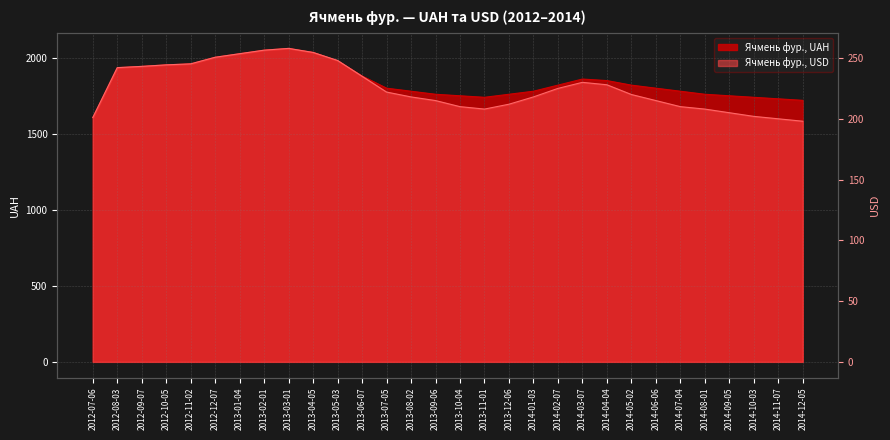

In Ячмень фур., USD, how many points are lower than both neighbors (excluding endpoints)?

1